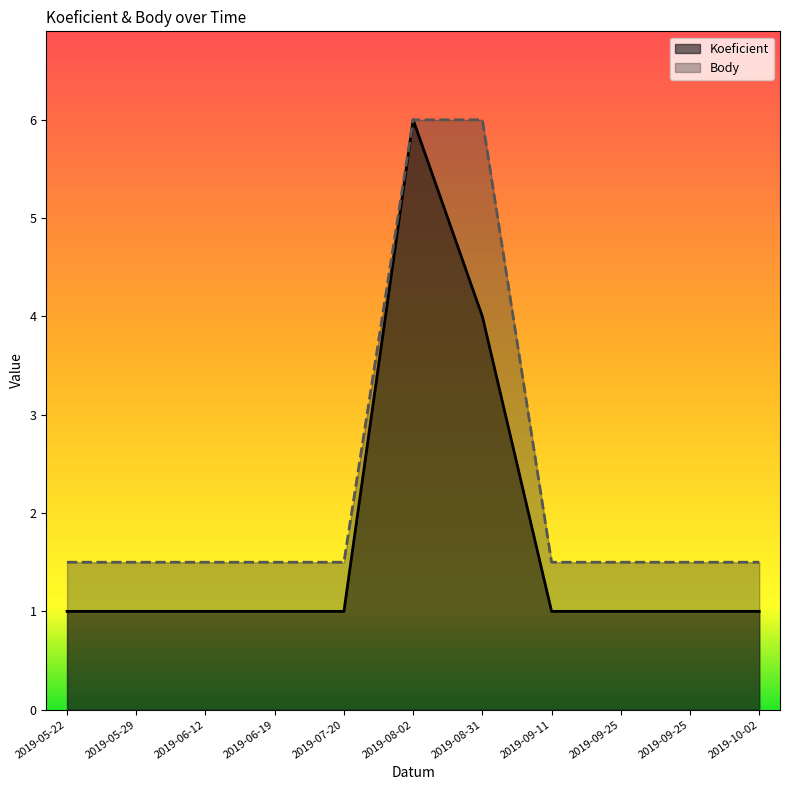

Reading left to right, extract all data points from this chart.

Koeficient: 1.0	1.0	1.0	1.0	1.0	6.0	4.0	1.0	1.0	1.0	1.0
Body: 1.5	1.5	1.5	1.5	1.5	6.0	6.0	1.5	1.5	1.5	1.5